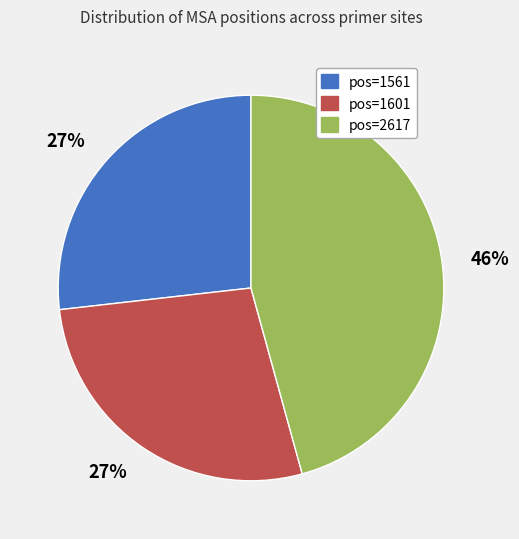

Does any single category account for the majority?

No